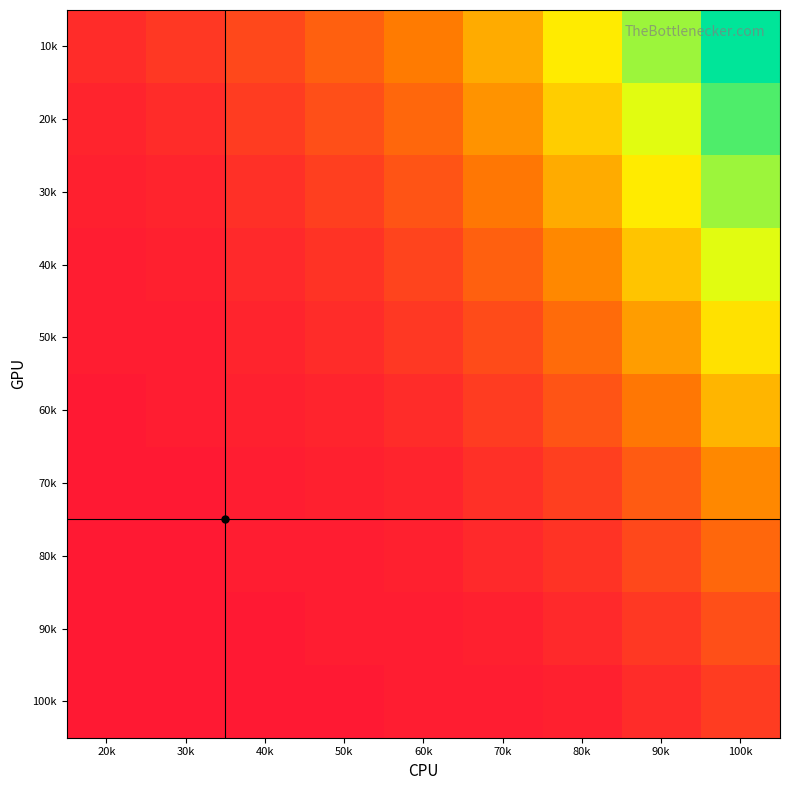

Reading right to left, list all the values displayed in this chart.

10k: 100k=78	90k=62	80k=48	70k=35	60k=25	50k=18	40k=12	30k=8	20k=5
20k: 100k=70	90k=55	80k=42	70k=30	60k=20	50k=14	40k=9	30k=5	20k=3
30k: 100k=62	90k=48	80k=35	70k=24	60k=15	50k=10	40k=6	30k=3	20k=2
40k: 100k=55	90k=40	80k=28	70k=18	60k=11	50k=7	40k=4	30k=2	20k=1
50k: 100k=46	90k=32	80k=21	70k=13	60k=8	50k=5	40k=3	30k=1	20k=1
60k: 100k=37	90k=24	80k=15	70k=9	60k=5	50k=3	40k=2	30k=1	20k=0
70k: 100k=28	90k=17	80k=10	70k=6	60k=3	50k=2	40k=1	30k=0	20k=0
80k: 100k=20	90k=12	80k=7	70k=4	60k=2	50k=1	40k=1	30k=0	20k=0
90k: 100k=14	90k=8	80k=4	70k=2	60k=1	50k=1	40k=0	30k=0	20k=0
100k: 100k=9	90k=5	80k=2	70k=1	60k=1	50k=0	40k=0	30k=0	20k=0